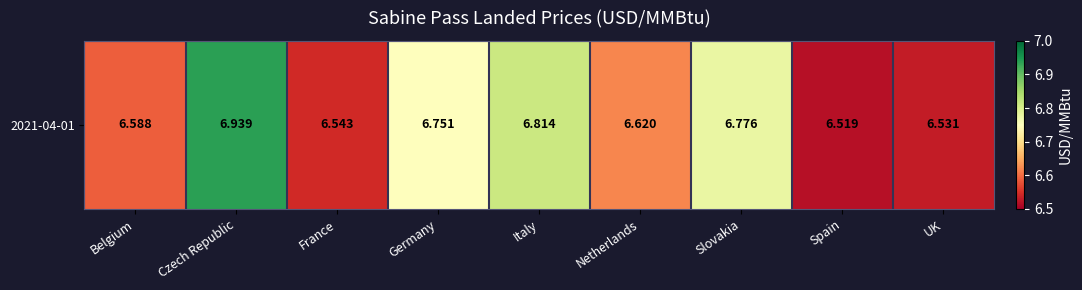

What is the approximate value at France?

6.5